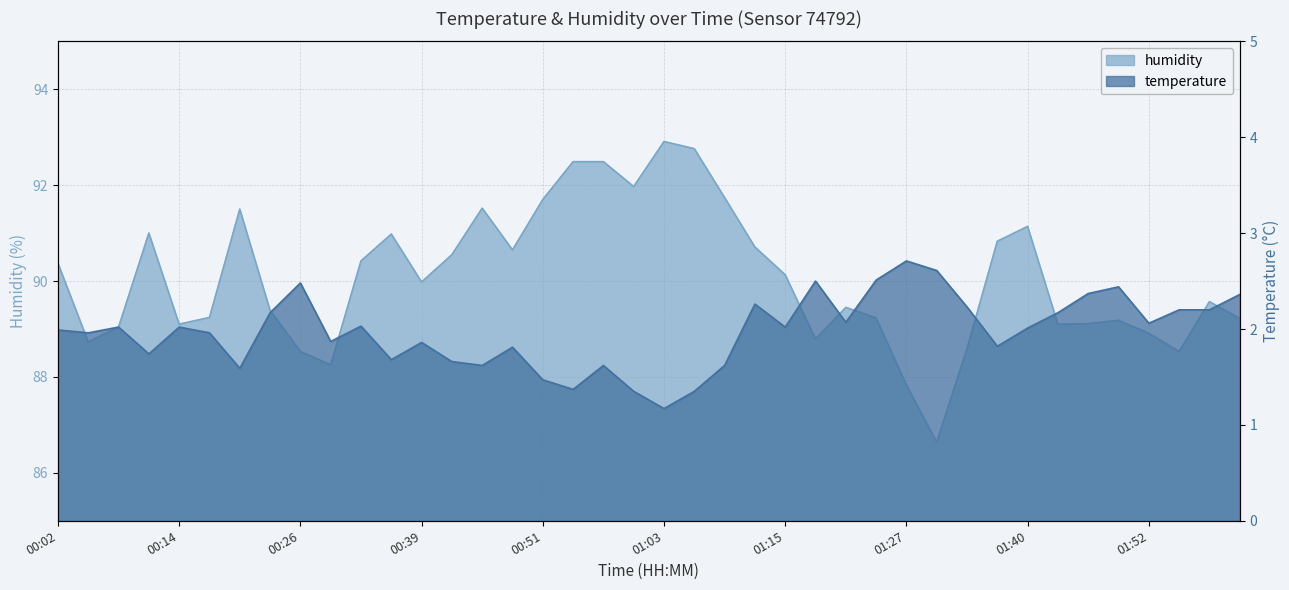

Rank the categories by humidity value from highest to lowest.

01:03, 01:06, 00:54, 00:57, 01:00, 01:09, 00:51, 00:45, 00:20, 01:40, 00:11, 00:36, 01:37, 01:12, 00:48, 00:42, 00:32, 00:02, 01:15, 00:39, 01:58, 01:21, 00:23, 00:17, 01:24, 02:01, 01:49, 01:46, 00:14, 01:43, 00:08, 01:52, 01:18, 00:05, 01:34, 00:26, 01:55, 00:29, 01:27, 01:31